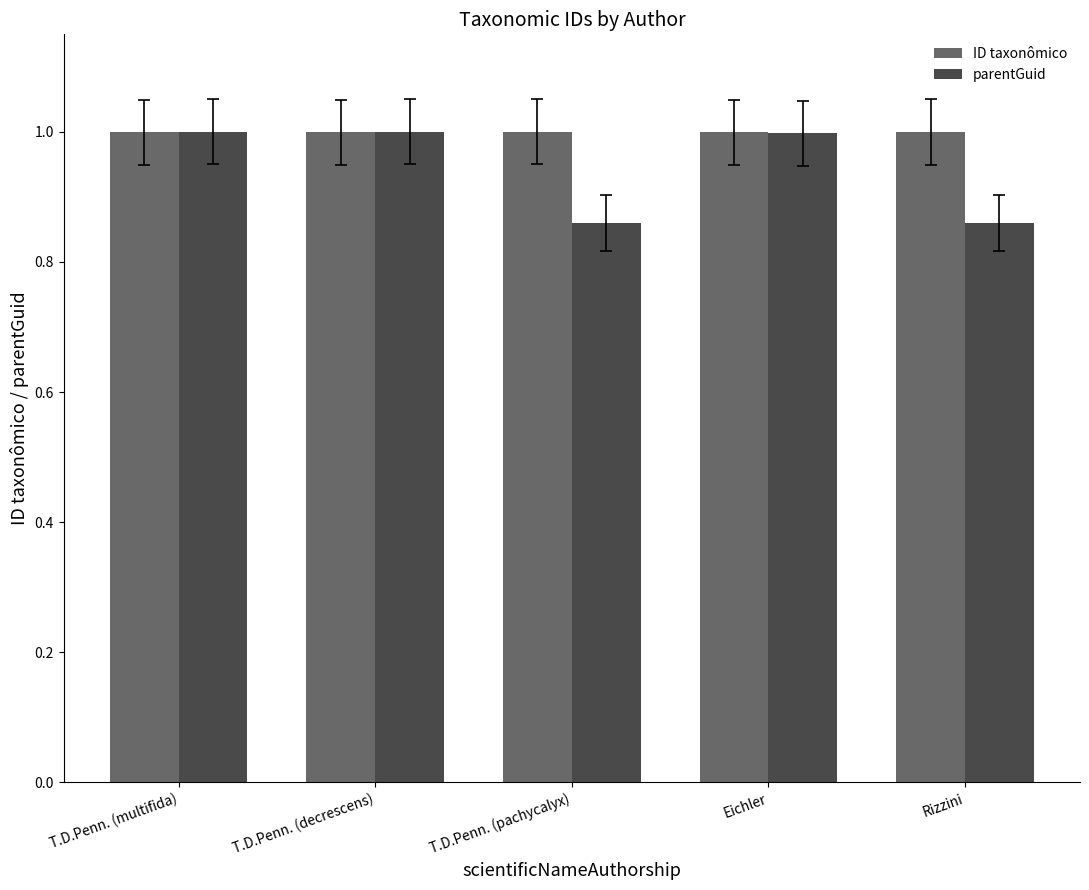

What is the approximate value of ID taxonômico at T.D.Penn. (pachycalyx)?

1.0